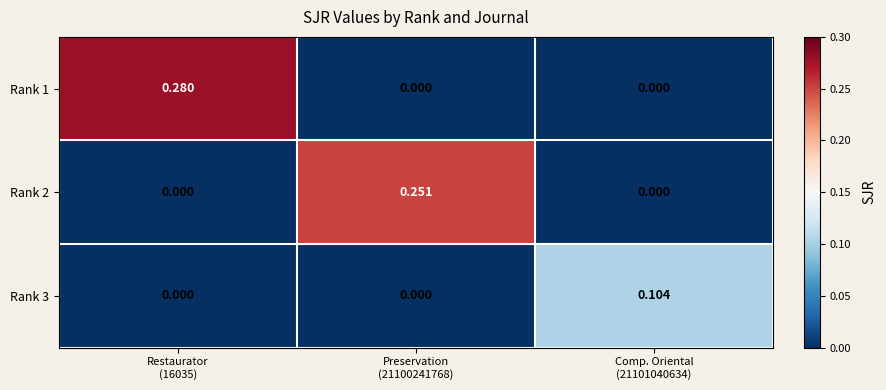

At Preservation (21100241768), list the series in order from smallest to largest.

Rank 1, Rank 3, Rank 2